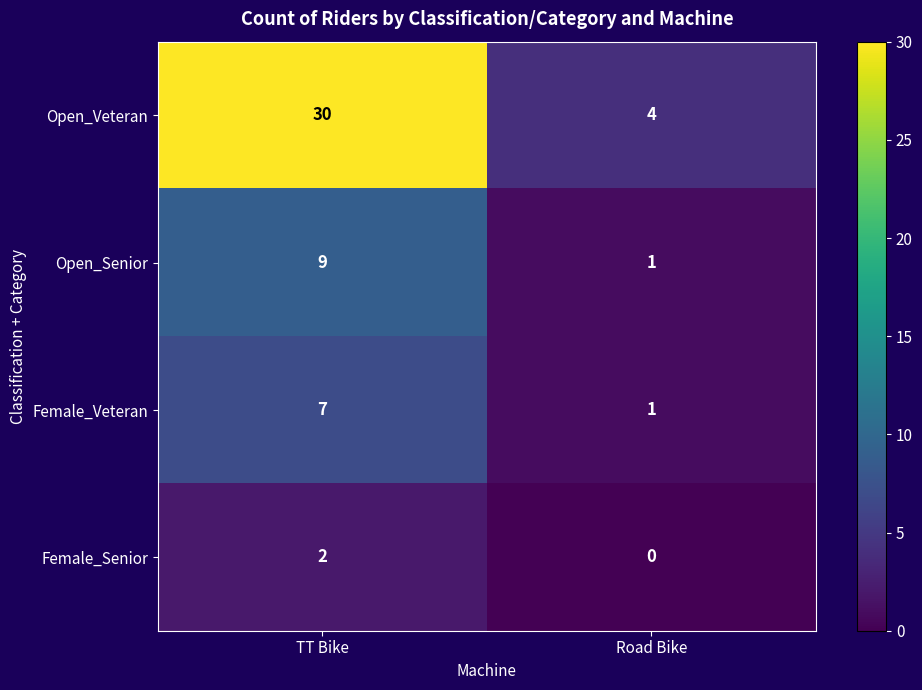

What is the difference between the maximum and minimum values in the Open_Senior series?

8